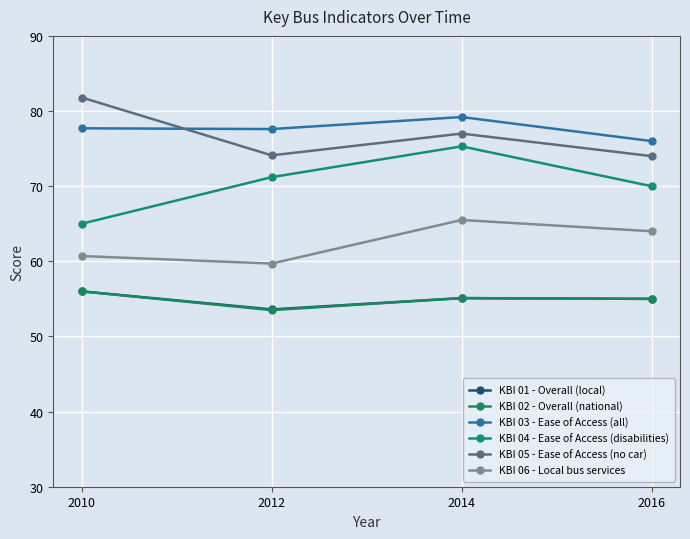

The KBI 04 - Ease of Access (disabilities) series shows 100.7 at 2012. True or false?

False